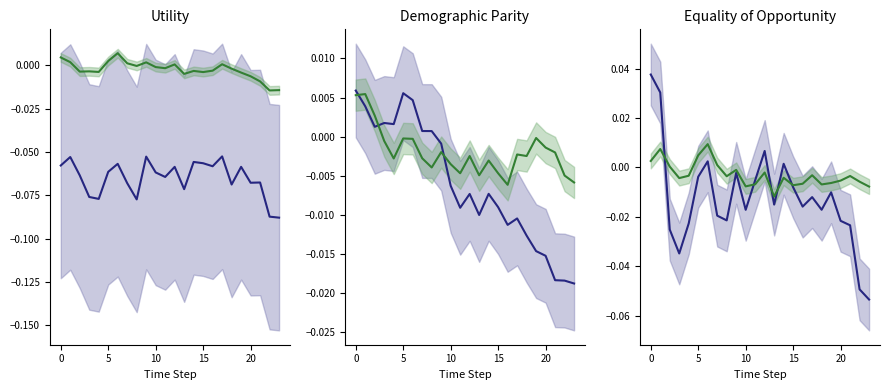

At how many categories does at least one series exceed 0?

13